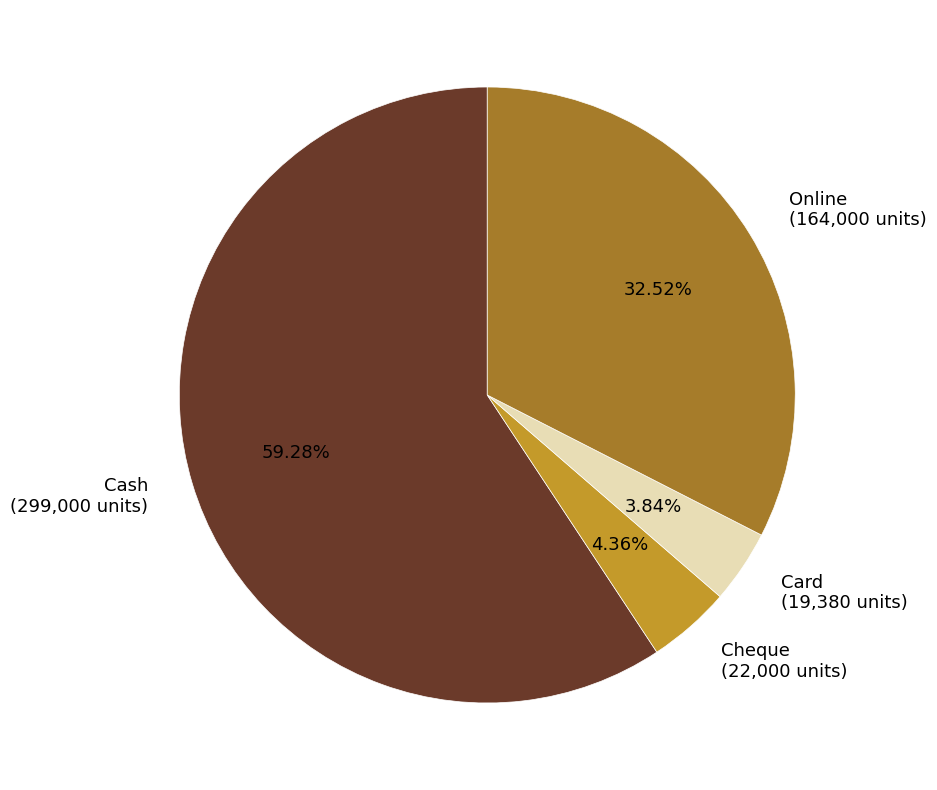

What percentage is the Online slice, to the nearest percent?

33%